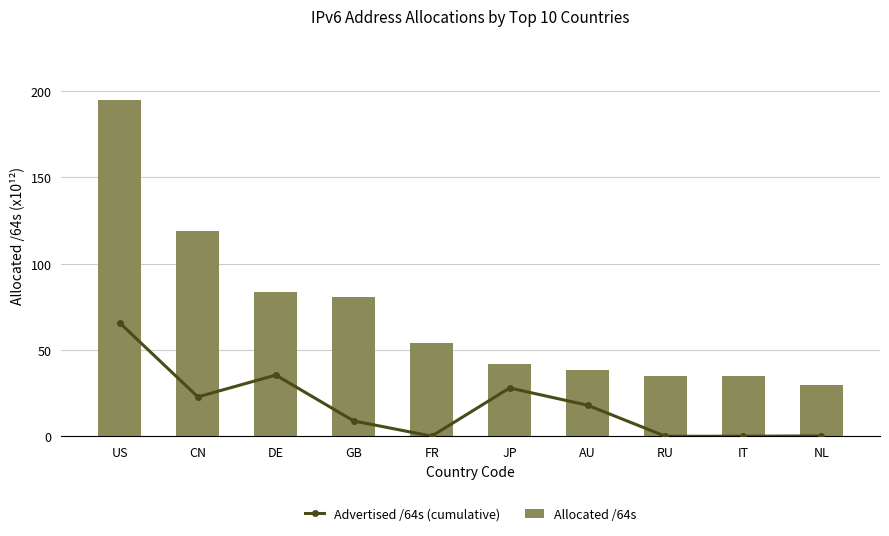

At GB, list the series in order from largest to smallest.

Allocated /64s, Advertised /64s (cumulative)